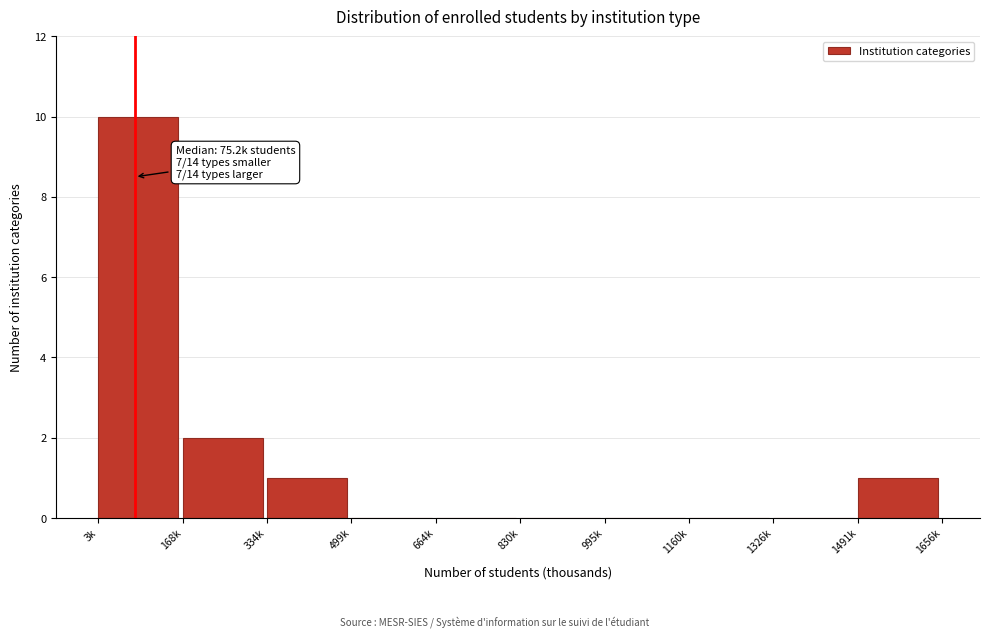

Reading left to right, extract all data points from this chart.

3k=10	168k=2	334k=1	499k=0	664k=0	830k=0	995k=0	1160k=0	1326k=0	1491k=1